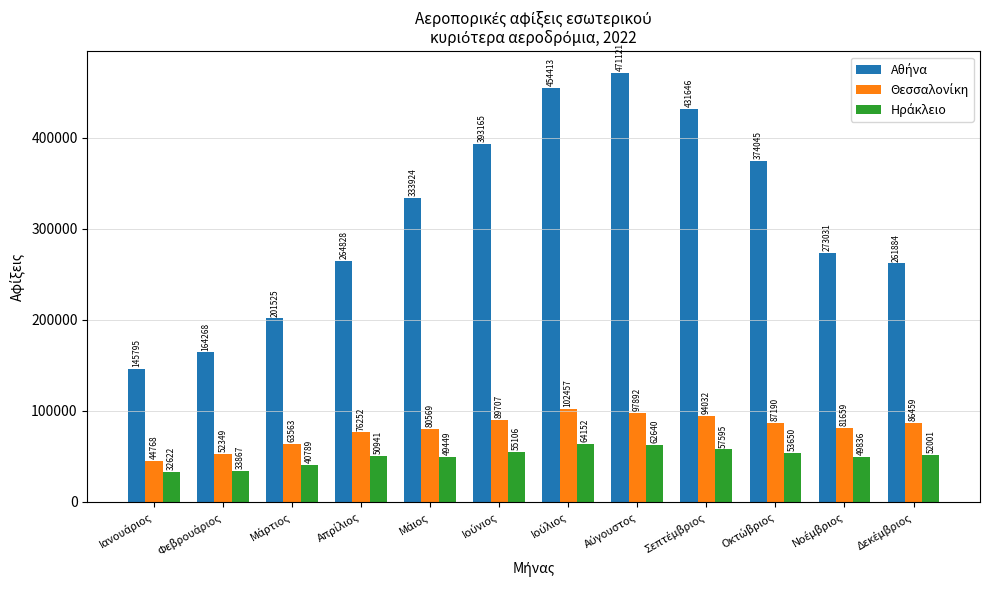

At how many categories does at least one series exceed 312192?

6